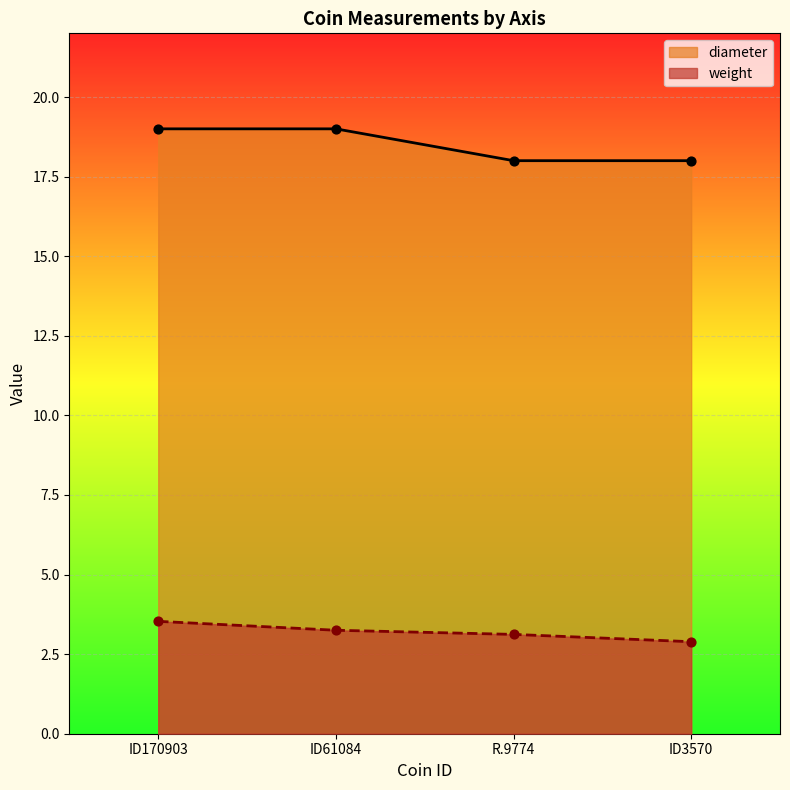

Which series has the largest Y range (max minus min)?

diameter